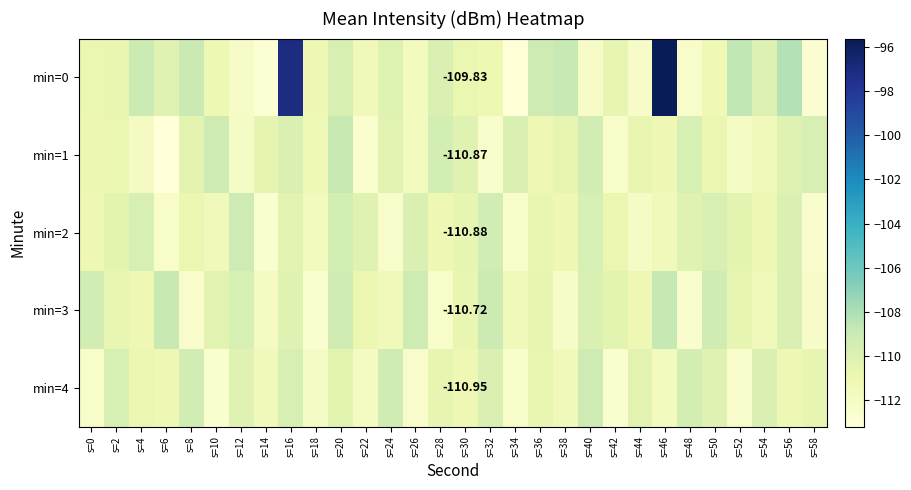

Is it true that min=3 equals -190.7 at s=28?

False